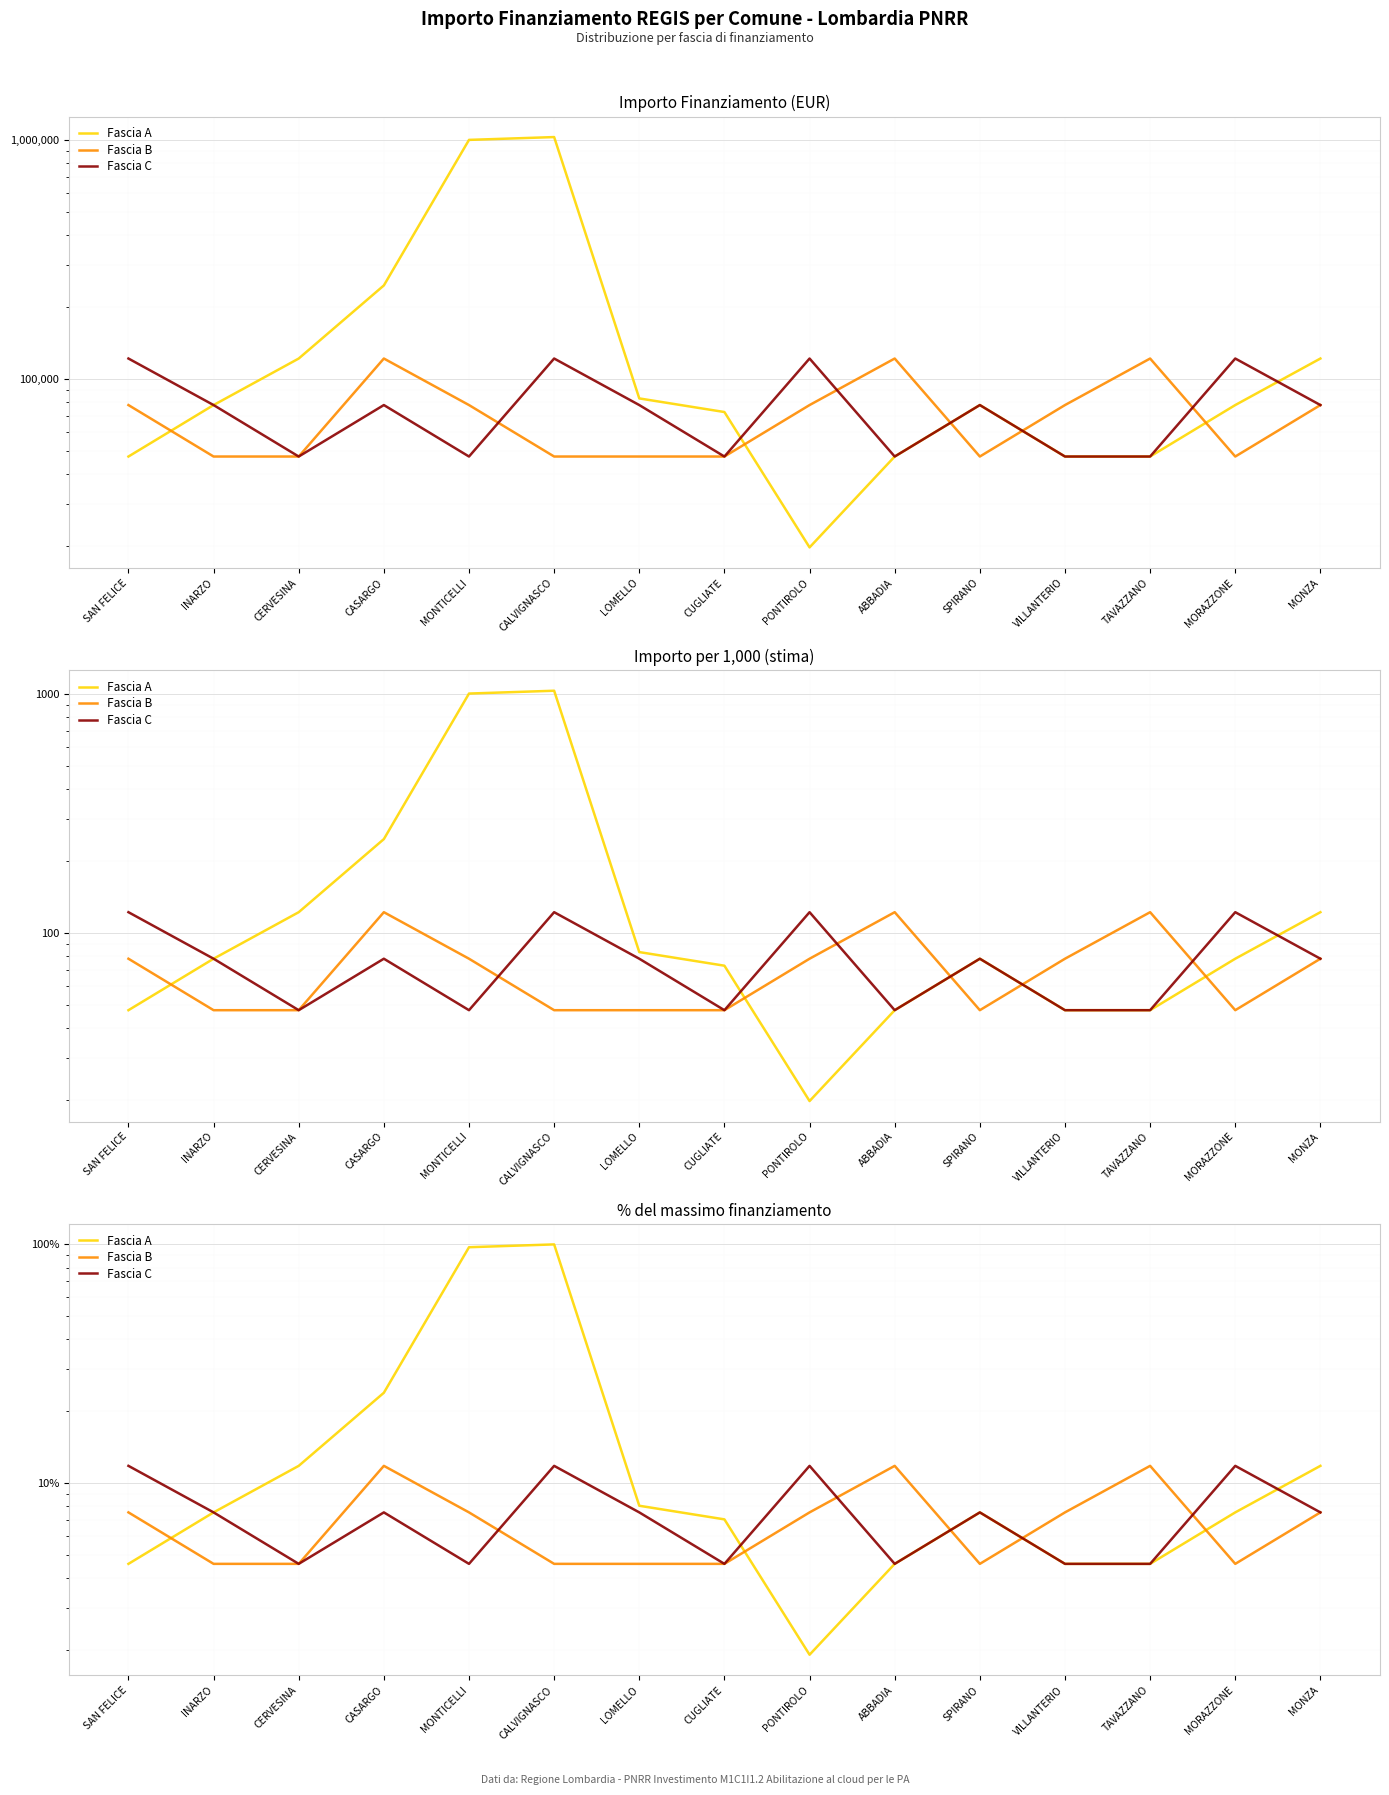

What is the greatest value displayed?

100.0